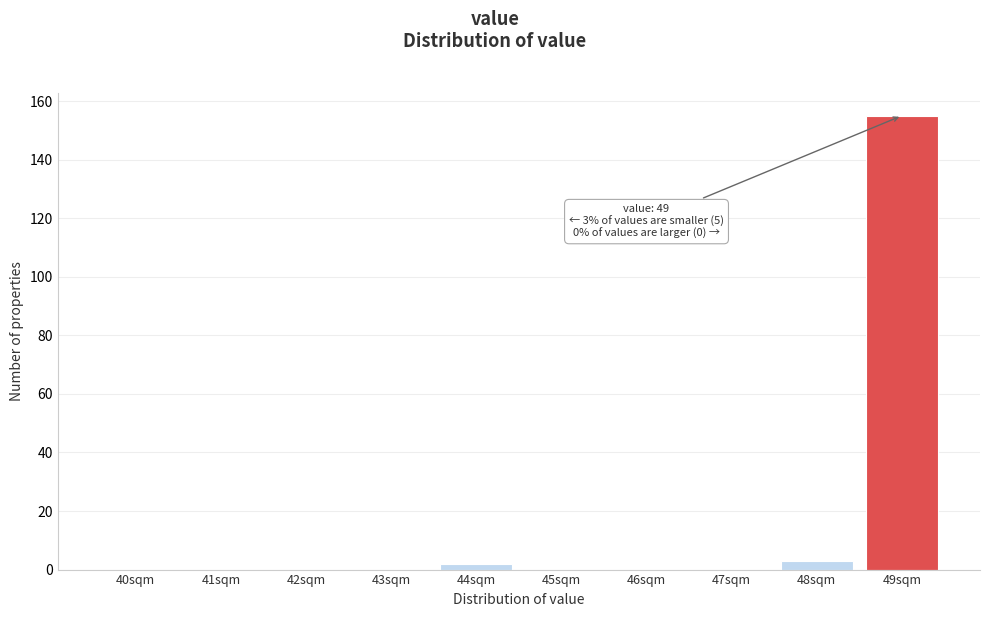

Reading left to right, what are all the values shown in this chart?

40sqm=0	41sqm=0	42sqm=0	43sqm=0	44sqm=2	45sqm=0	46sqm=0	47sqm=0	48sqm=3	49sqm=155